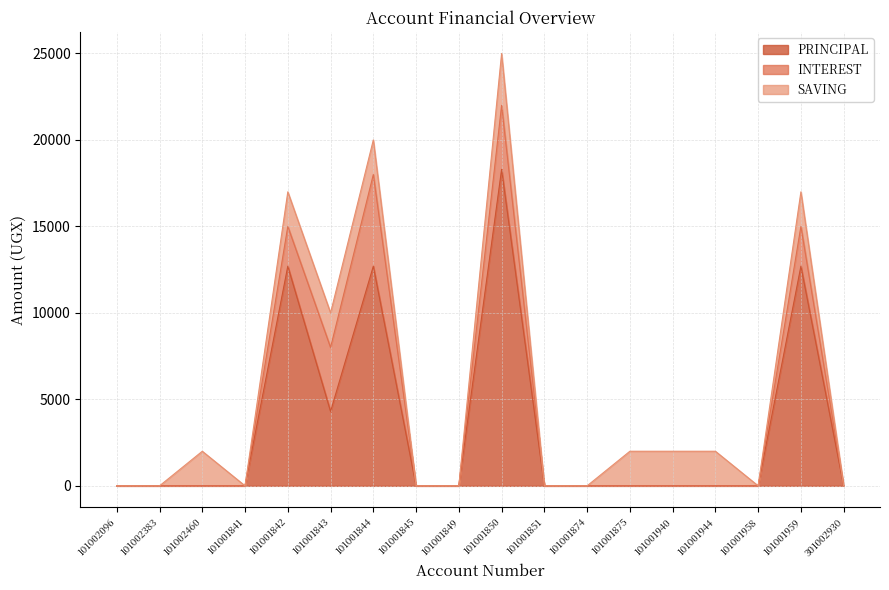

How many lines are shown in the chart?

3